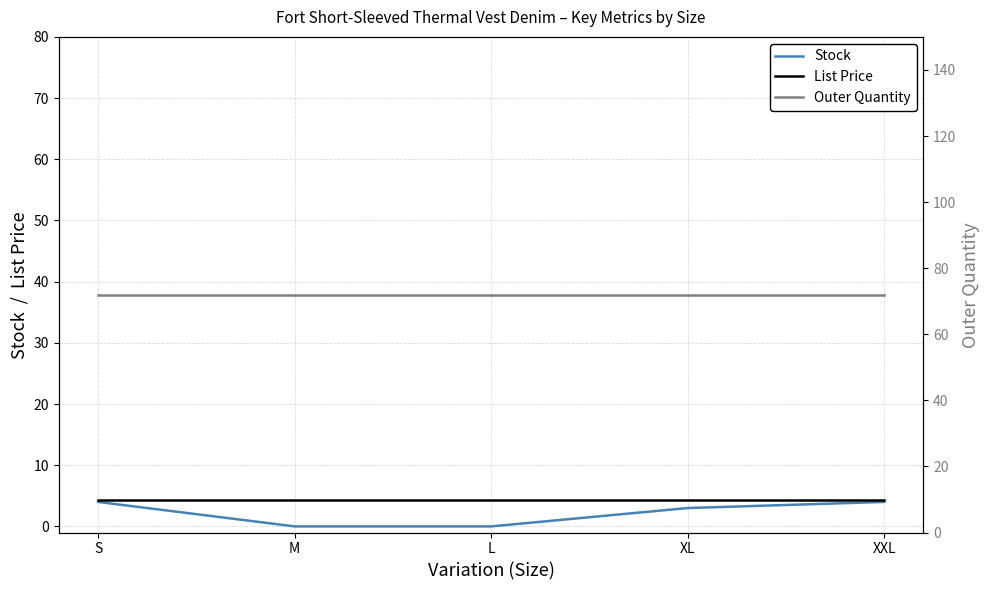

What is the label of the 1st point from the right?

XXL